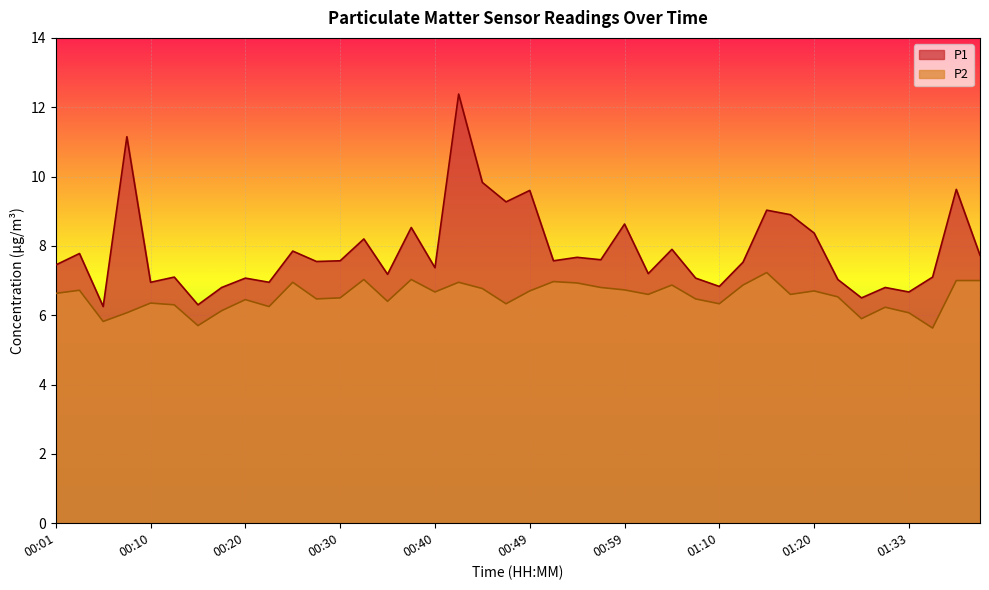

Reading left to right, list all the values displayed in this chart.

P1: 7.5	7.8	6.2	11.2	7.0	7.1	6.3	6.8	7.1	7.0	7.8	7.5	7.6	8.2	7.2	8.5	7.4	12.4	9.8	9.3	9.6	7.6	7.7	7.6	8.6	7.2	7.9	7.1	6.8	7.5	9.0	8.9	8.4	7.0	6.5	6.8	6.7	7.1	9.6	7.7
P2: 6.6	6.7	5.8	6.1	6.3	6.3	5.7	6.1	6.5	6.2	7.0	6.5	6.5	7.0	6.4	7.0	6.7	7.0	6.8	6.3	6.7	7.0	6.9	6.8	6.7	6.6	6.9	6.5	6.3	6.9	7.2	6.6	6.7	6.5	5.9	6.2	6.1	5.6	7.0	7.0